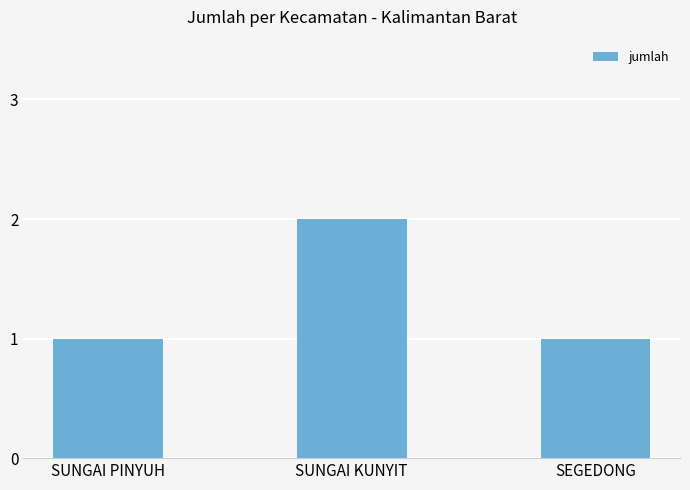

What is the label of the 2nd bar from the left?

SUNGAI KUNYIT